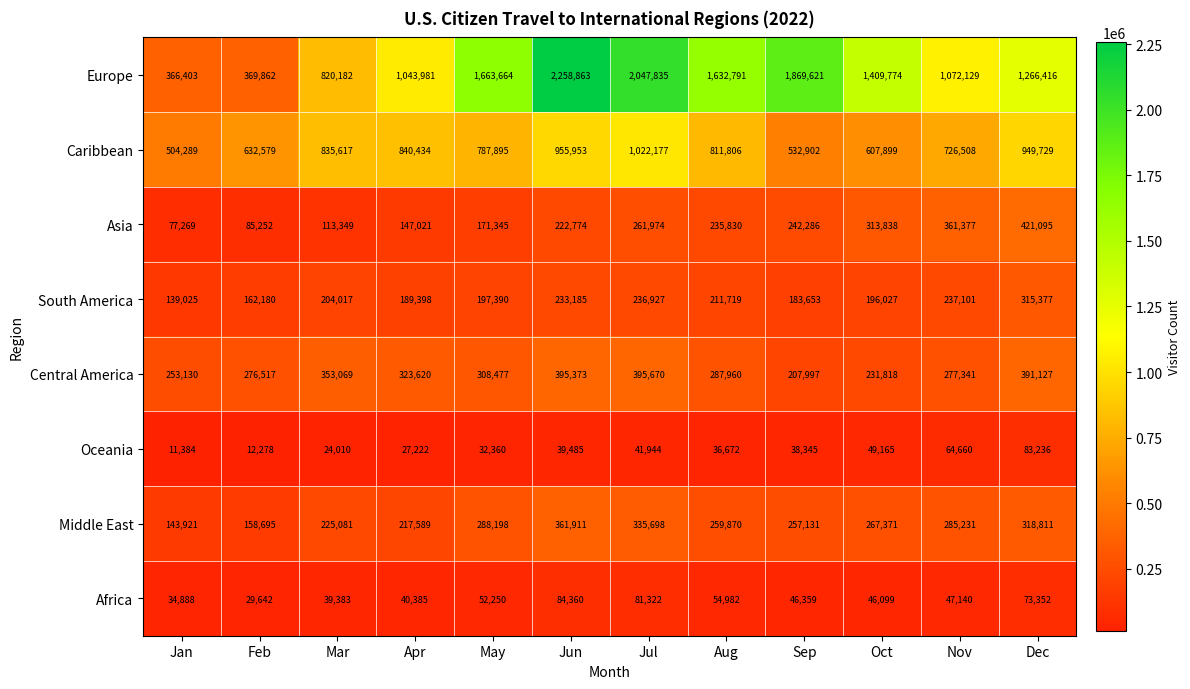

True or false: Middle East has a value of 112750 at May.

False